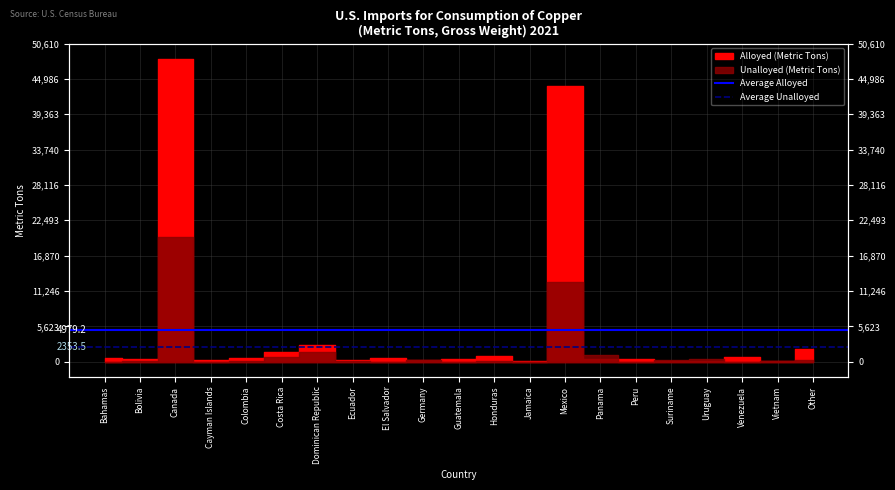

What is the sum of all Average Unalloyed values?

4707.0